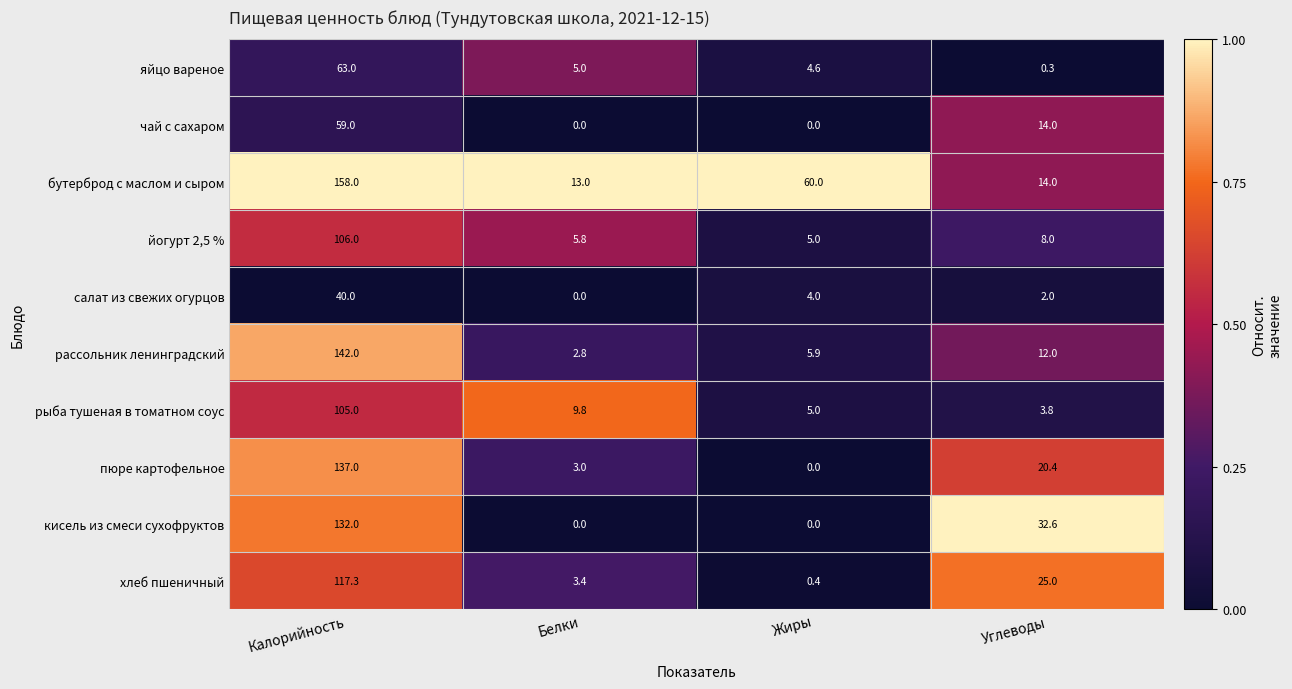

List the labels in order of рассольник ленинградский value, largest first.

Калорийность, Углеводы, Жиры, Белки